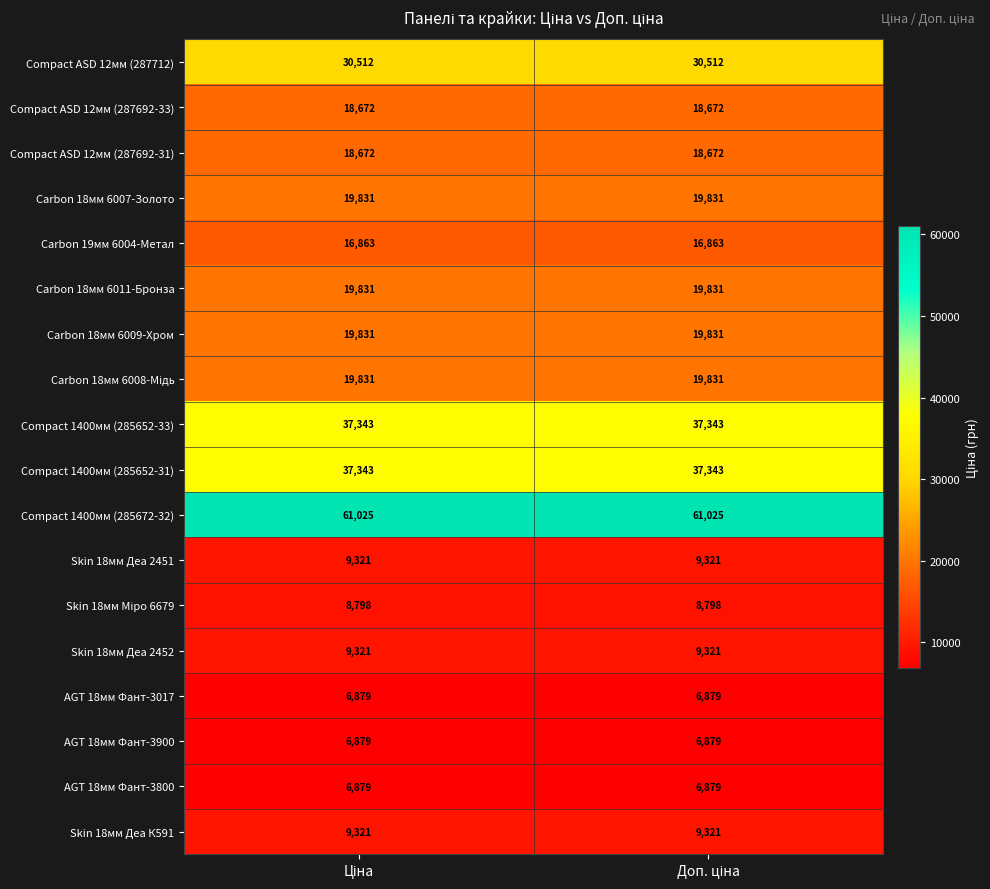

How many categories are shown in the chart?

2